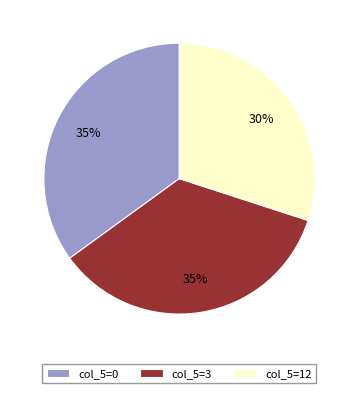

What is the ratio of the value at col_5=12 to the value at col_5=0?

0.9